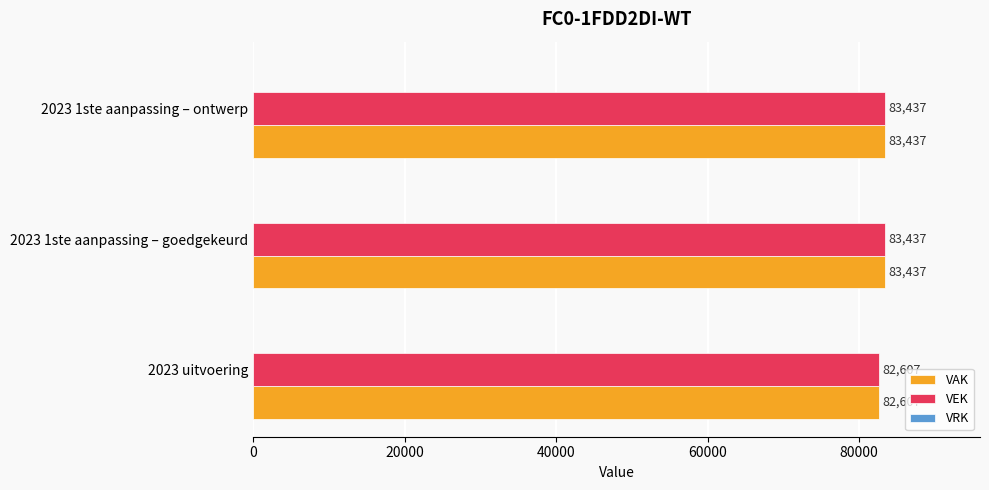

What is the difference between the maximum and minimum values in the VEK series?

830